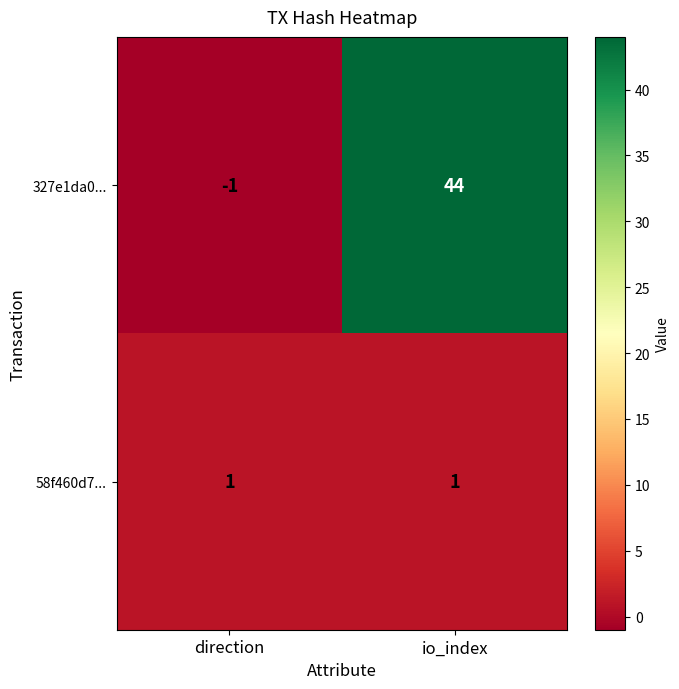

What is the difference between the 327e1da0... values at direction and io_index?

45